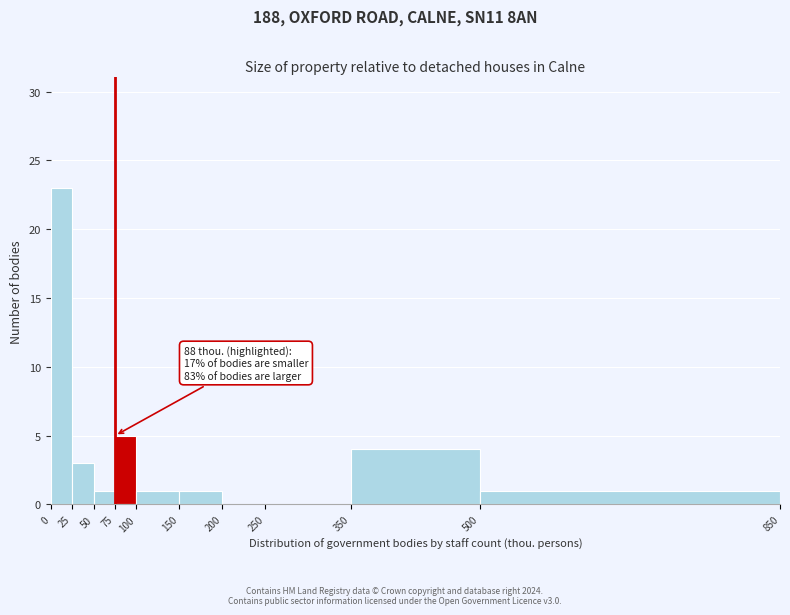

Which range on the x-axis has the tallest bar?

0 to 25